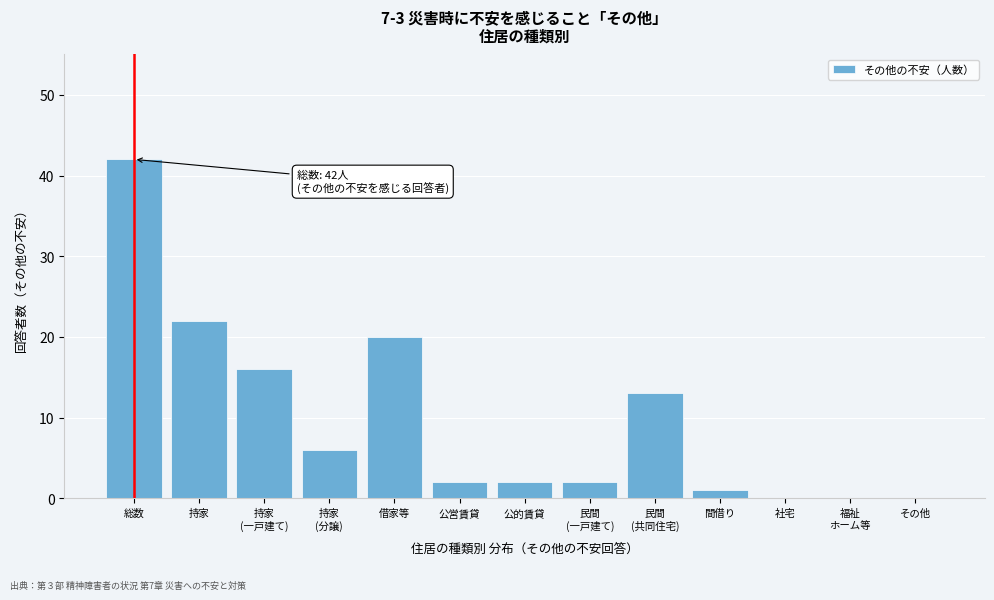

Read the value at 借家等, to the nearest 5.

20